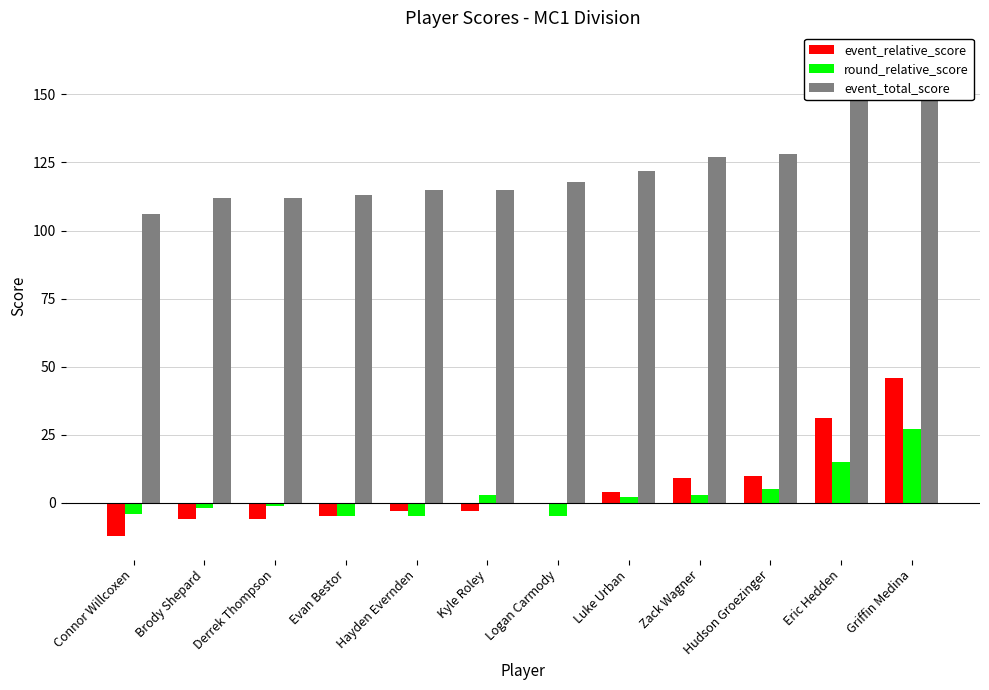

Which series has the largest total across all categories?

event_total_score